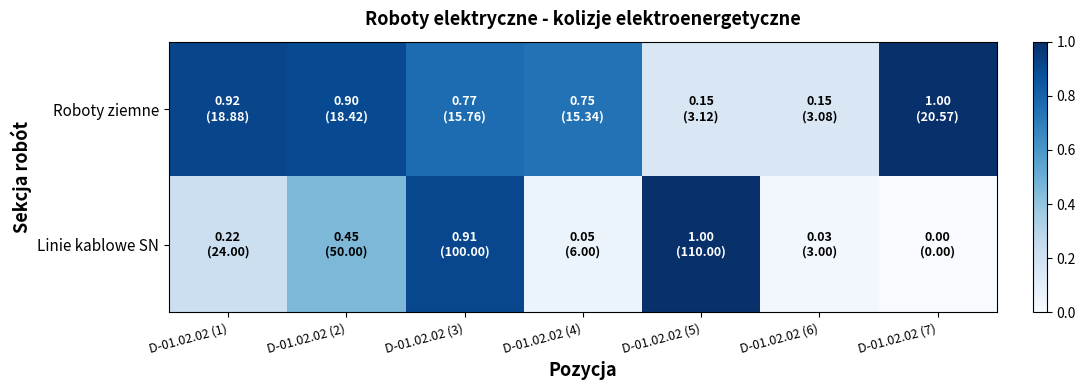

Rank the series by their average value, from highest to lowest.

Roboty ziemne, Linie kablowe SN